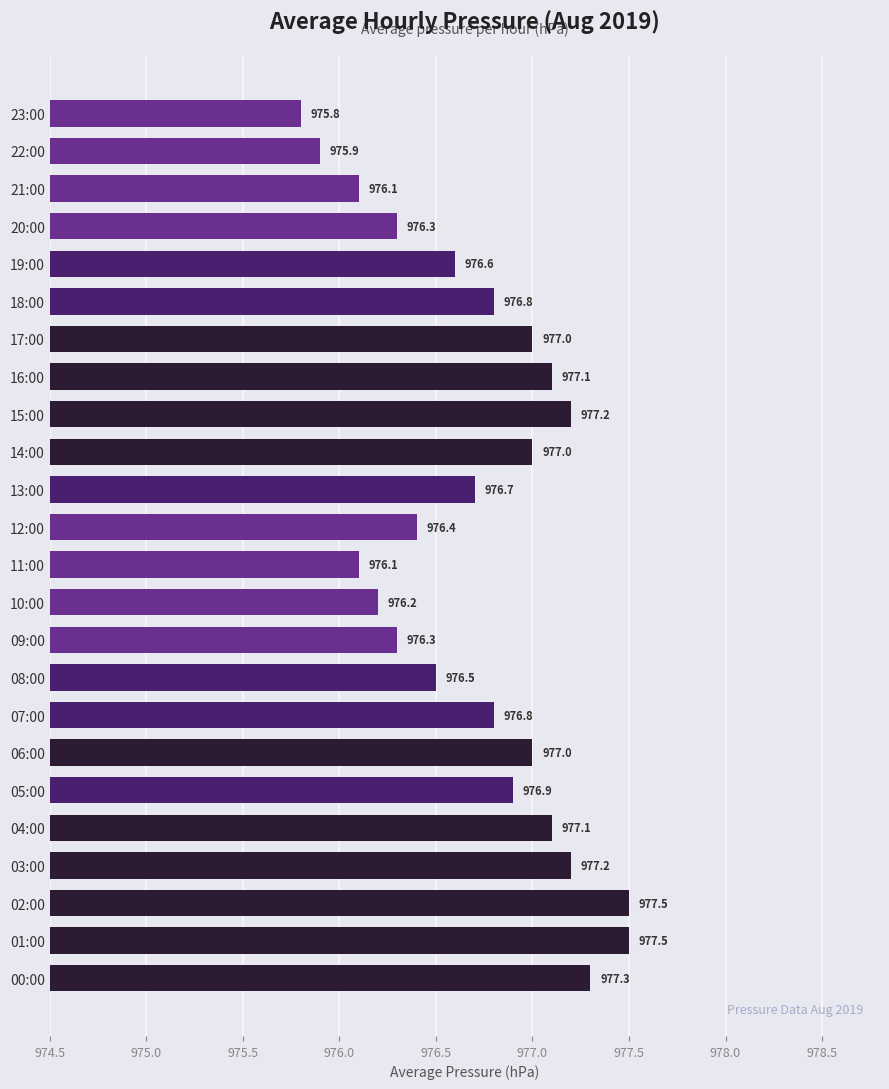

Count the number of values greater than 976.

22